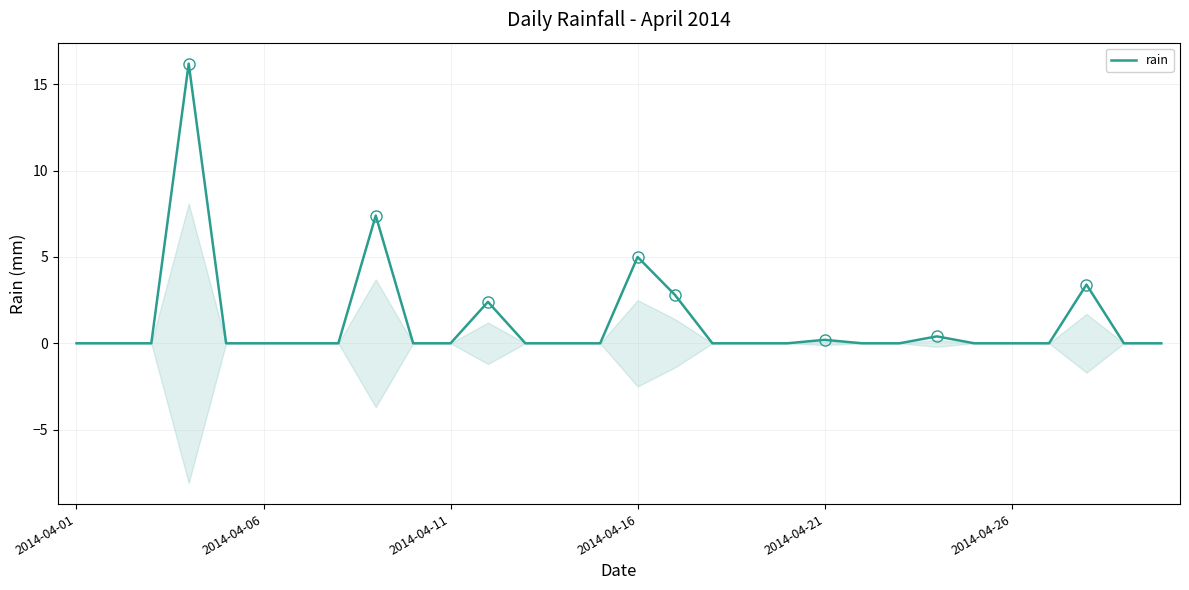

At which category does the chart reach its minimum across all series?

2014-04-01